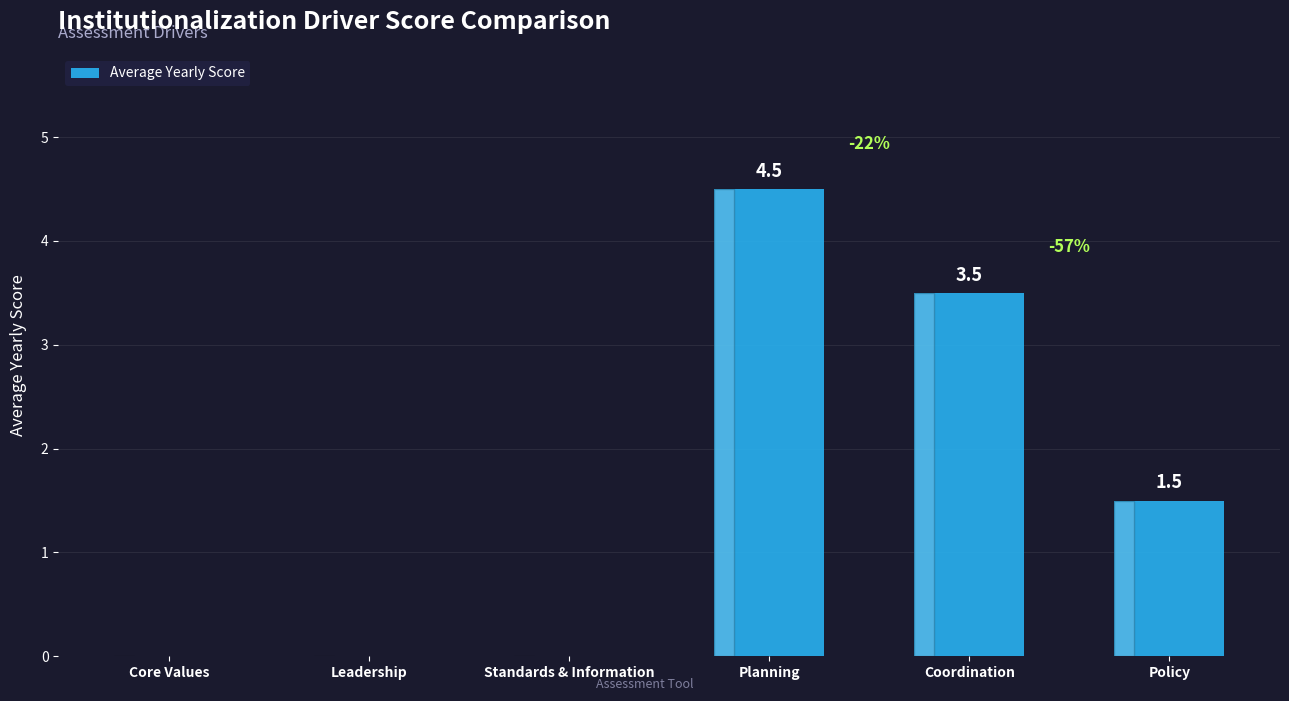

What is the sum of all values?

9.5